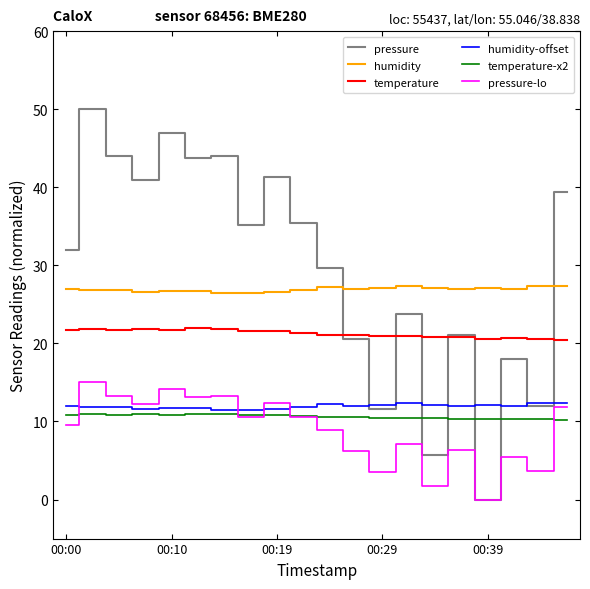

What are all the series names shown in the legend?

pressure, humidity, temperature, humidity-offset, temperature-x2, pressure-lo